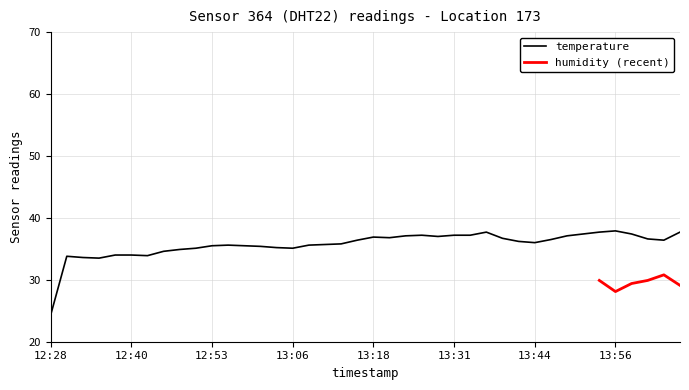

At which label does temperature reach its minimum?

12:28